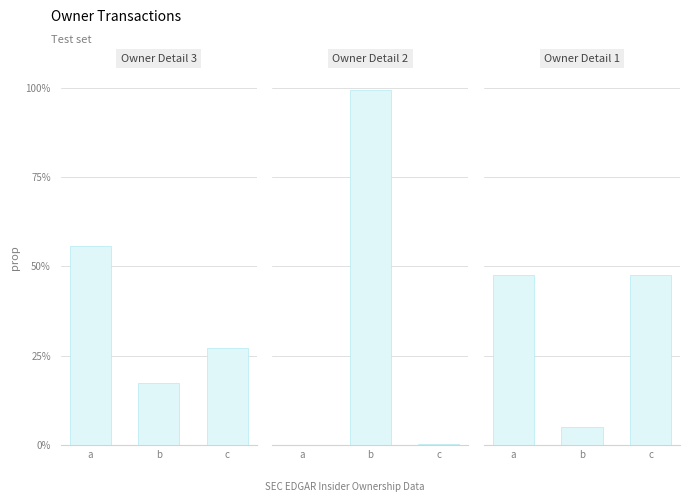

At which label does Owner Detail 3 reach its minimum?

b